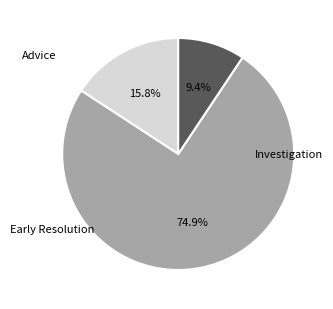

Does any single category account for the majority?

Yes